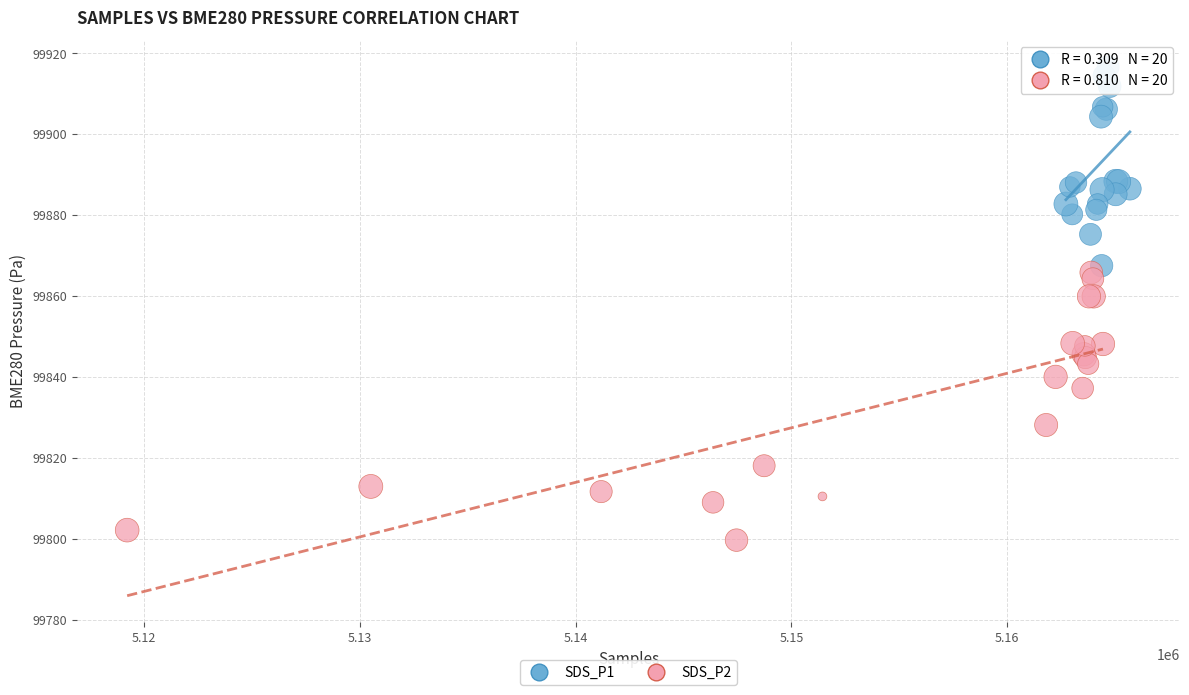

Which series reaches the minimum Y coordinate?

SDS_P2